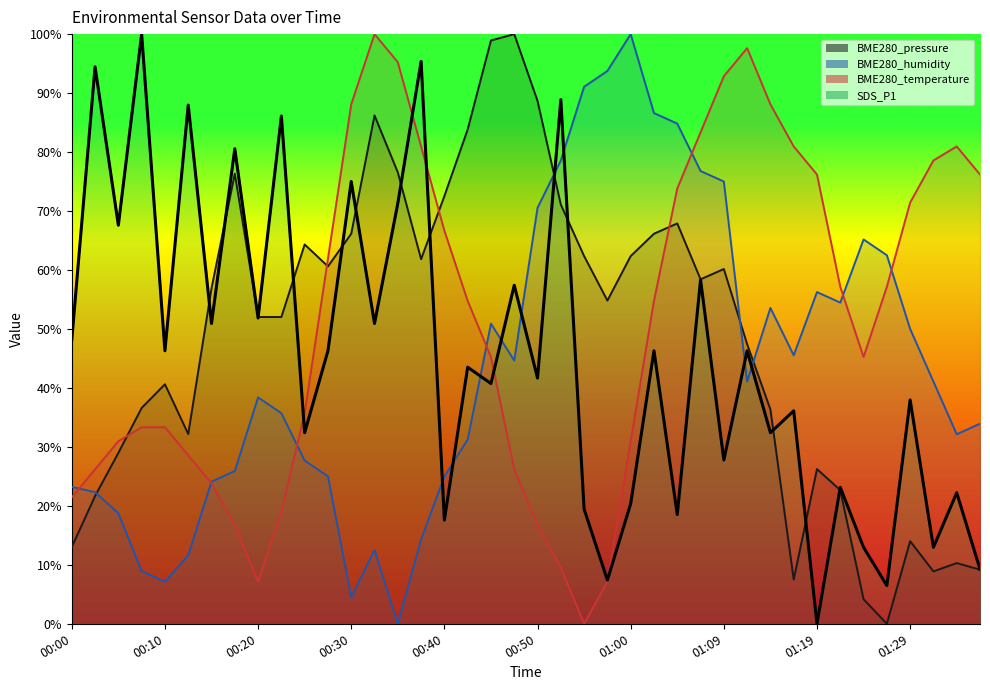

Rank the series by their maximum value, from highest to lowest.

BME280_pressure, BME280_humidity, BME280_temperature, SDS_P1